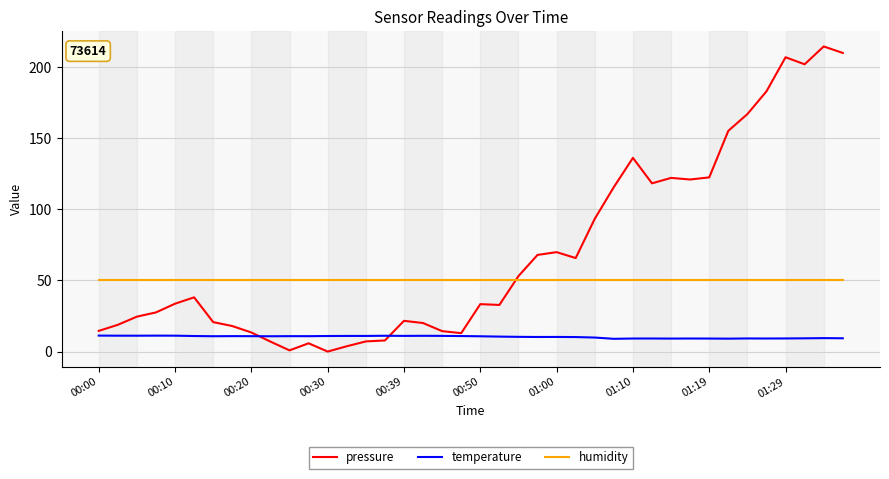

Which series has the largest total across all categories?

pressure